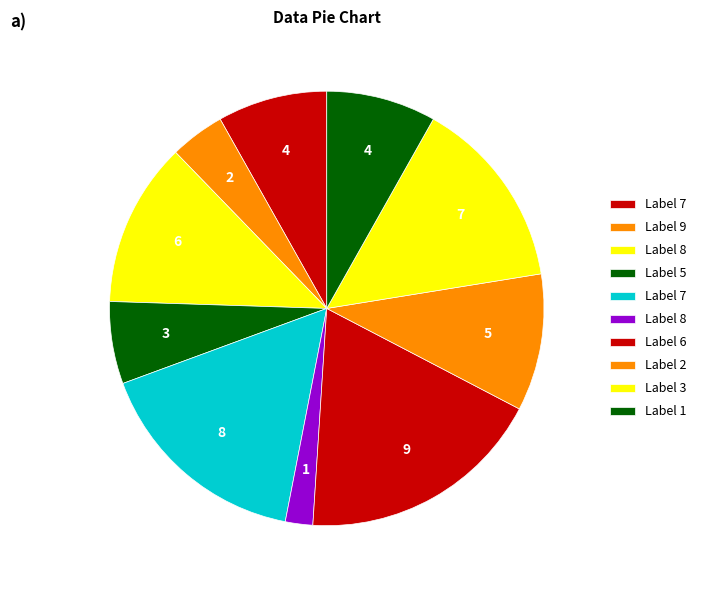

How many segments does this pie chart have?

10